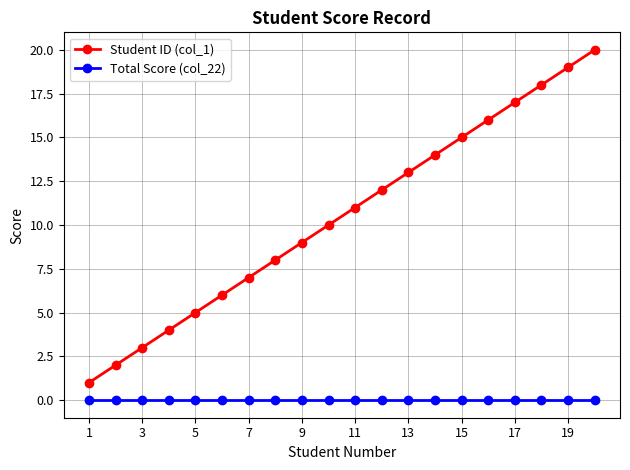

What is the greatest value displayed?

20